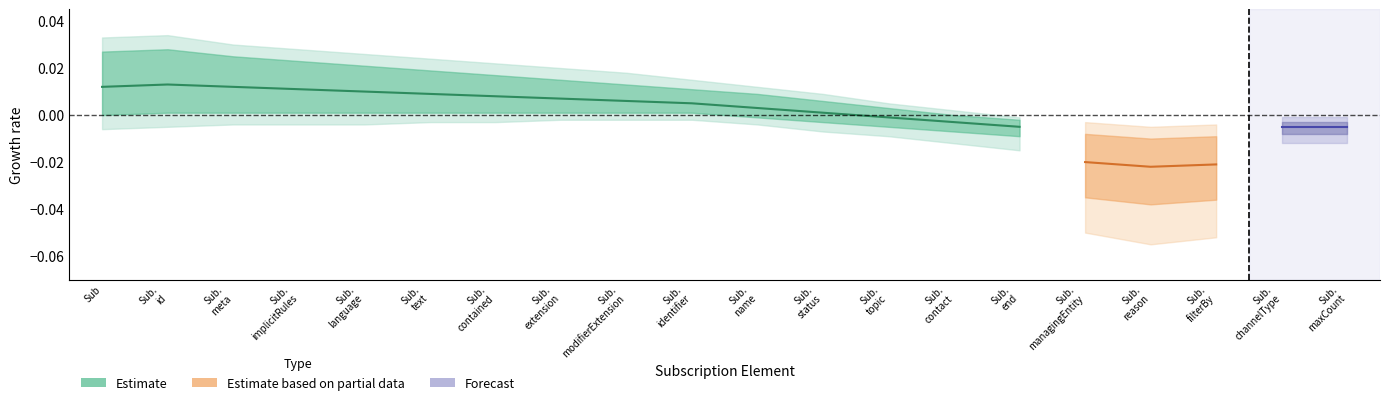

True or false: Max_raw has more than 1 points higher than both neighbors.

False